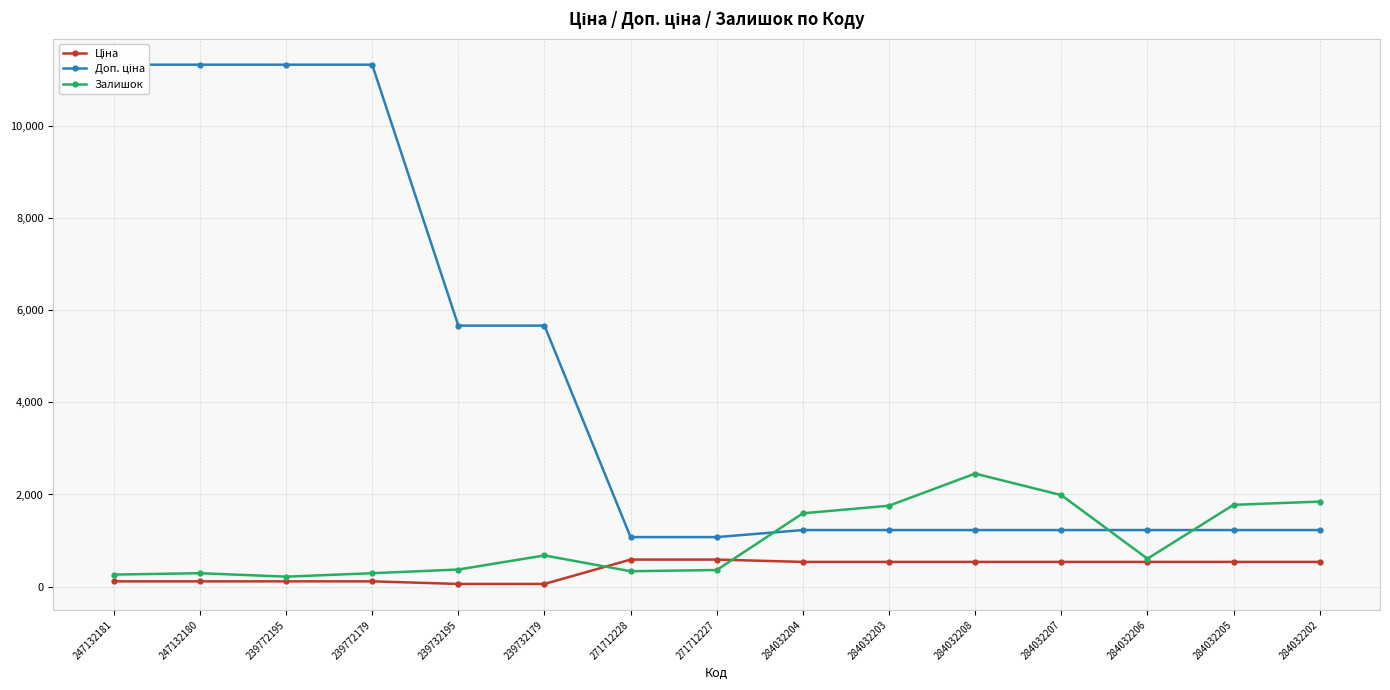

What is the approximate value of Залишок at 284032204?

1591.0